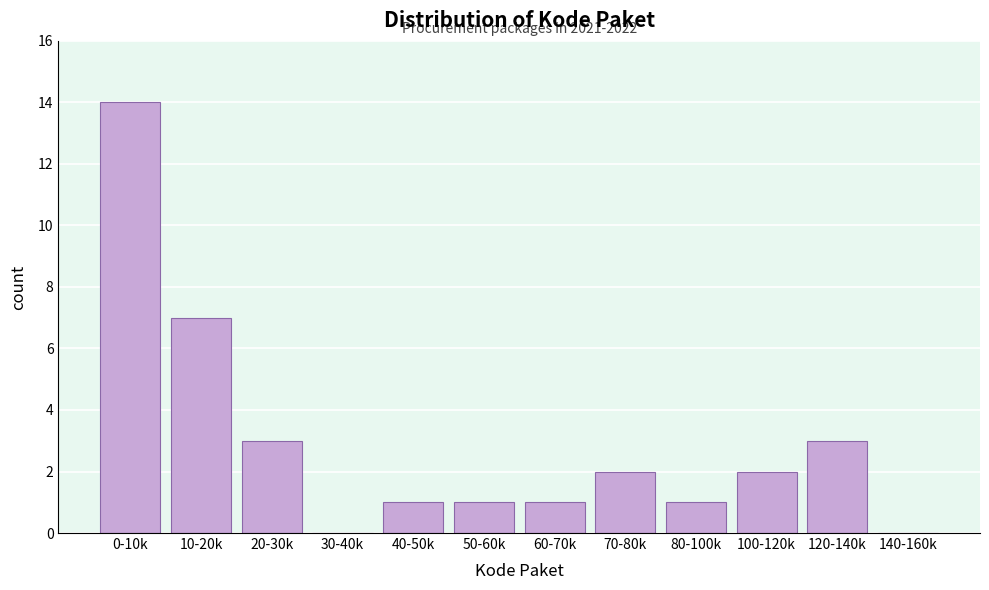

Reading left to right, list all the values displayed in this chart.

0-10k=14	10-20k=7	20-30k=3	30-40k=0	40-50k=1	50-60k=1	60-70k=1	70-80k=2	80-100k=1	100-120k=2	120-140k=3	140-160k=0